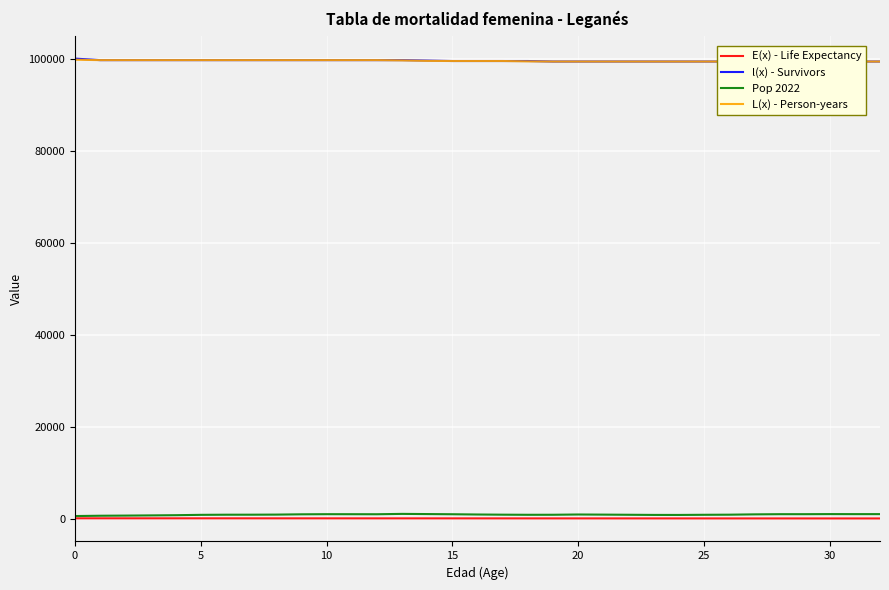

True or false: l(x) - Survivors and Pop 2022 cross at least once.

False